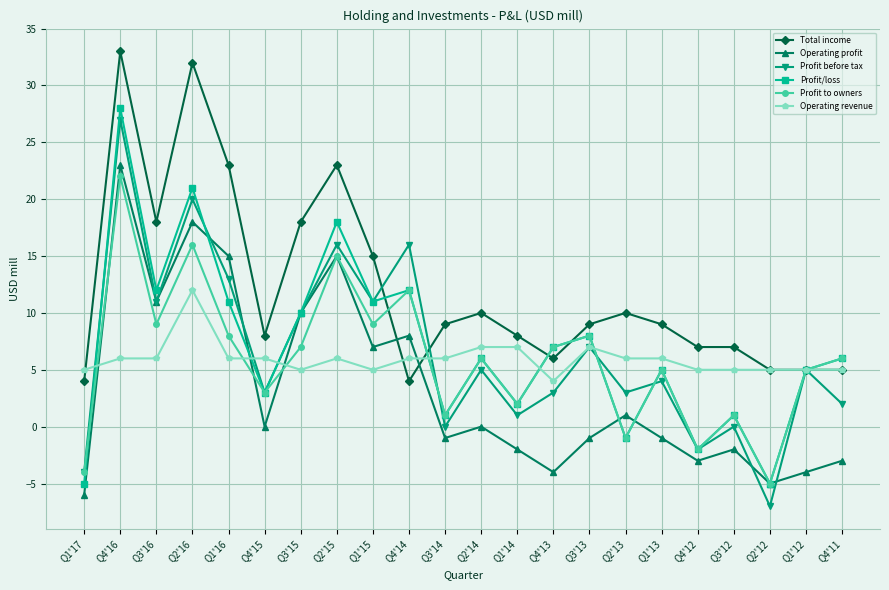

Which series ends up on top after the final intersection of Profit/loss and Operating profit?

Profit/loss